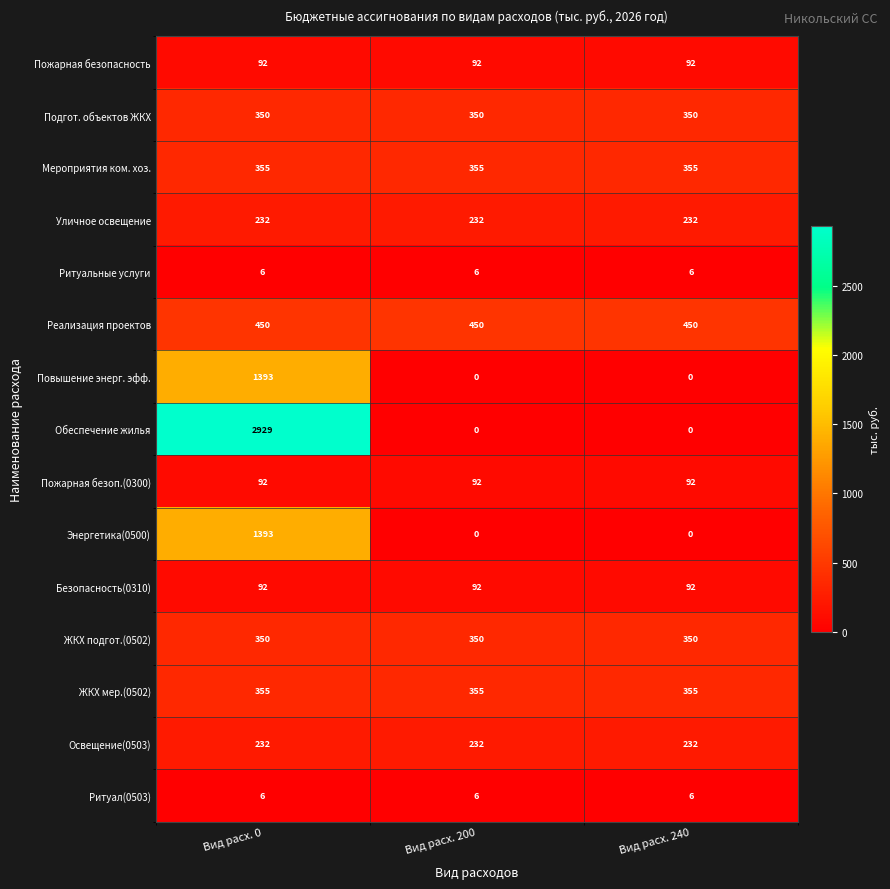

How many Повышение энерг. эфф. values are between 0 and 1393?

3